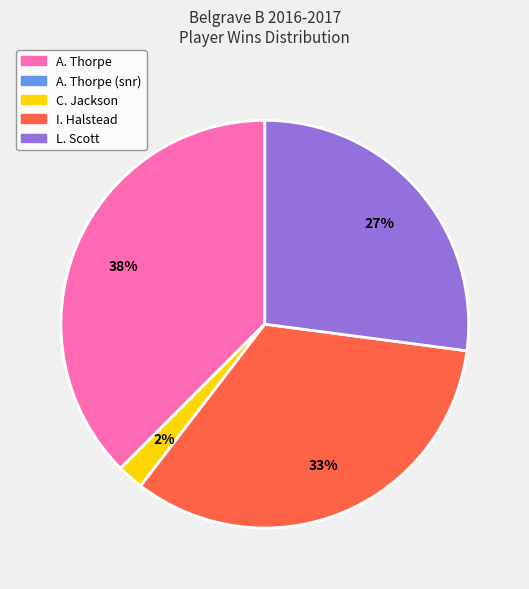

Is there any slice that represents more than half of the pie?

No